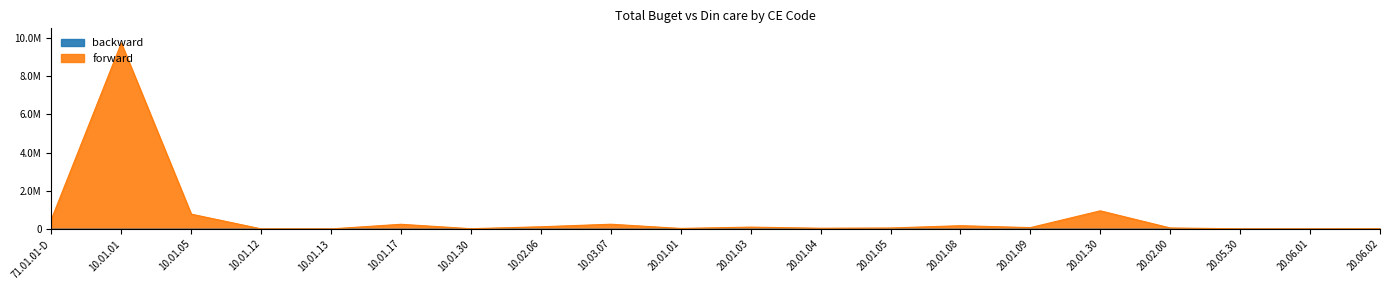

The value at 20.01.05 is 21017. True or false?

False